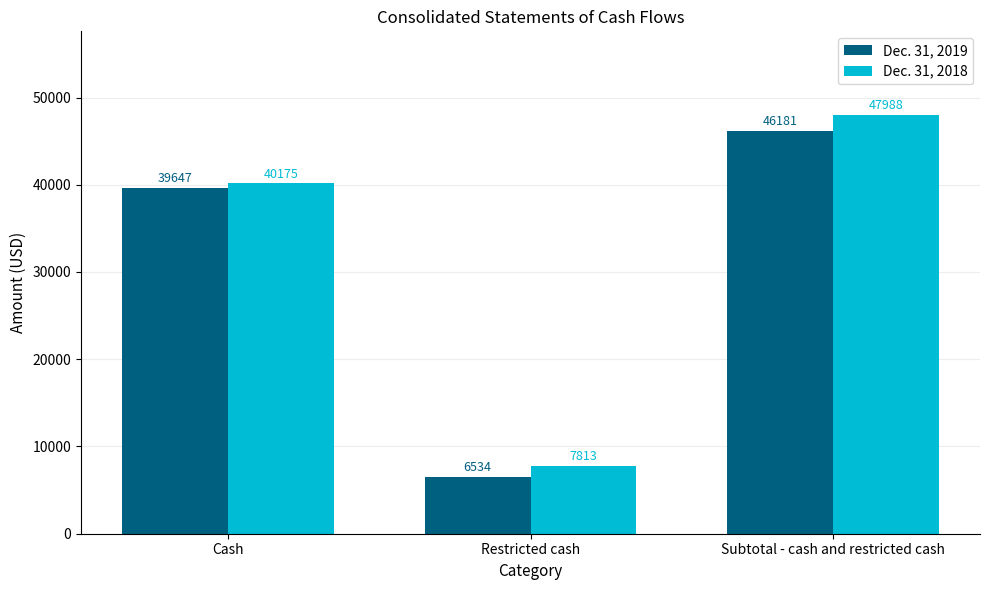

What is the spread (max minus min) of values at Cash?

528